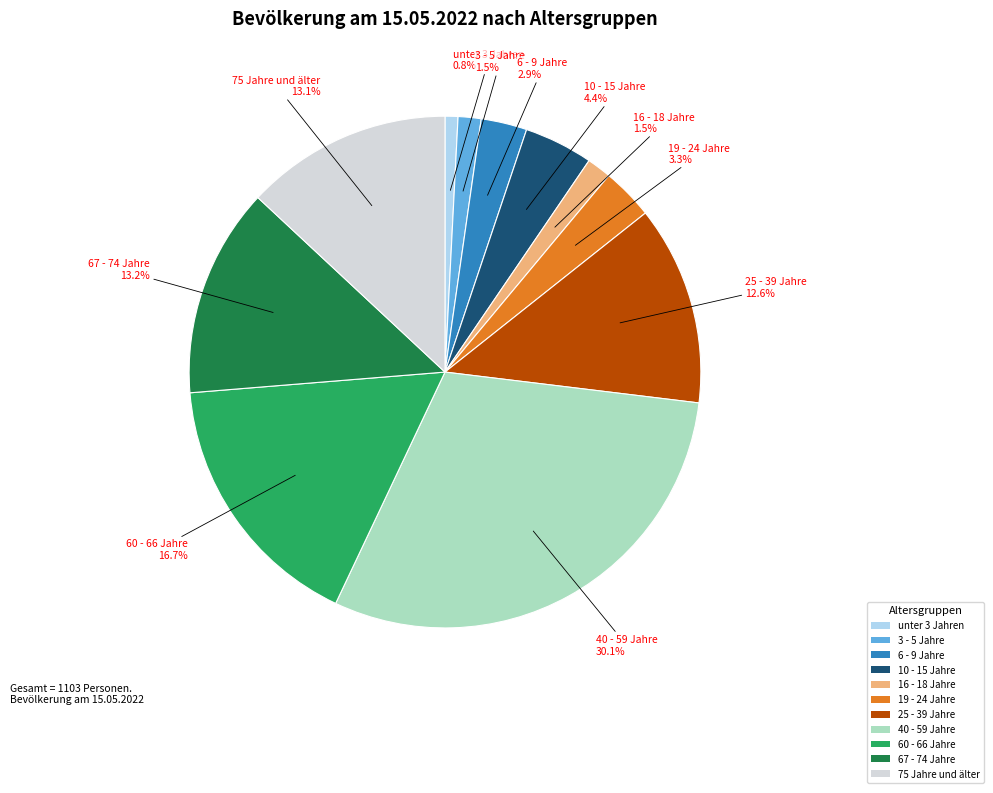

To the nearest percent, what portion does 60 - 66 Jahre represent?

17%